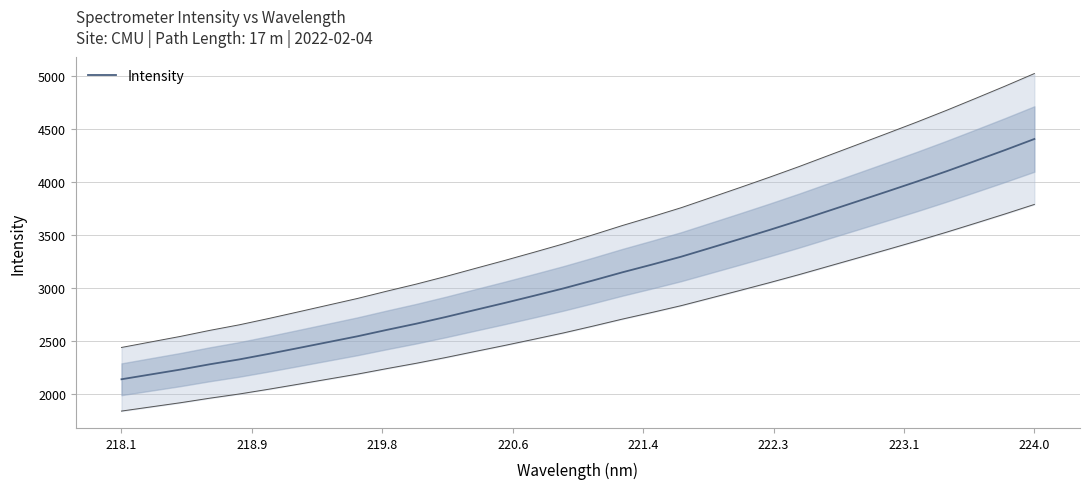

What is the lowest value of the Intensity series?

2141.5